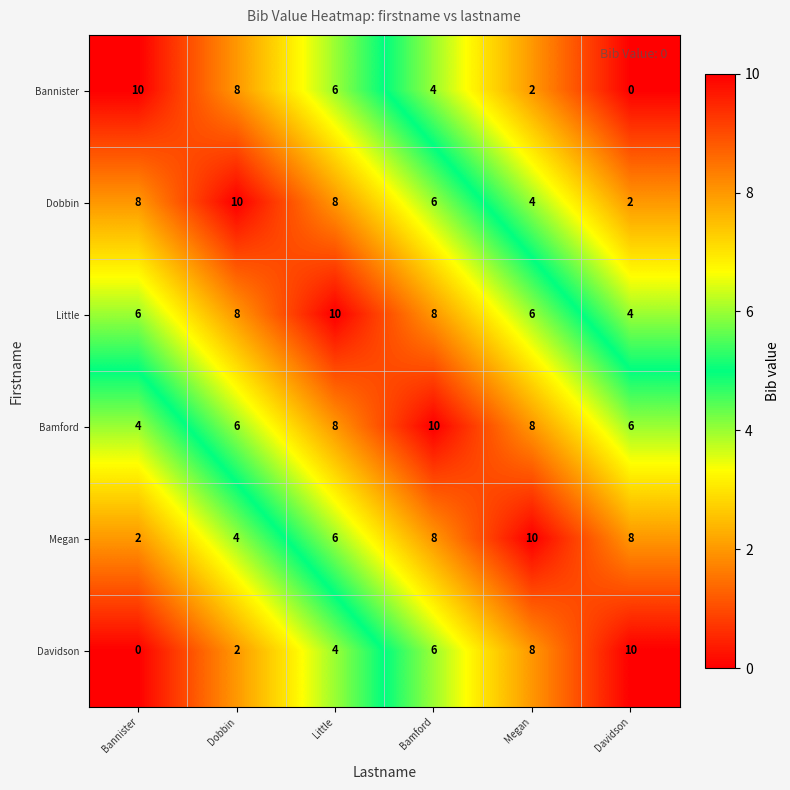

True or false: Megan has a value of 8 at Davidson.

True